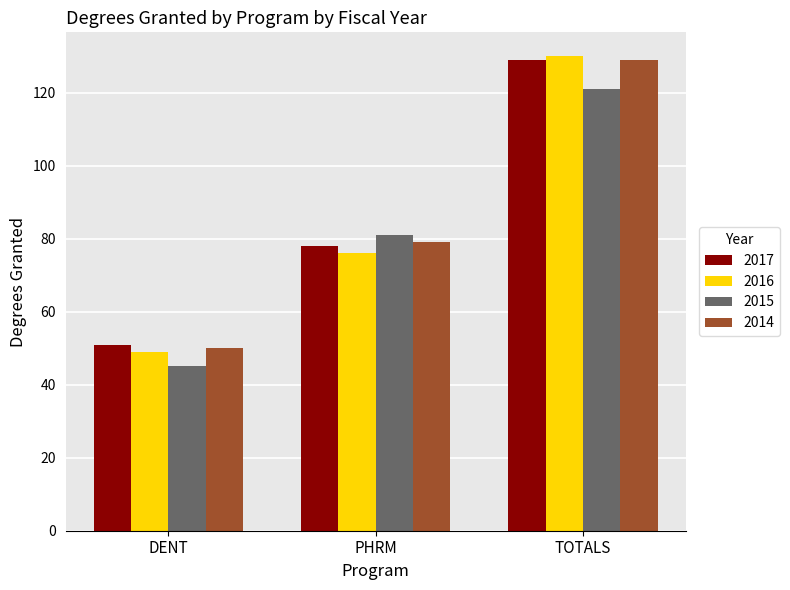

What is the sum of the 2015 values at TOTALS and PHRM?

202